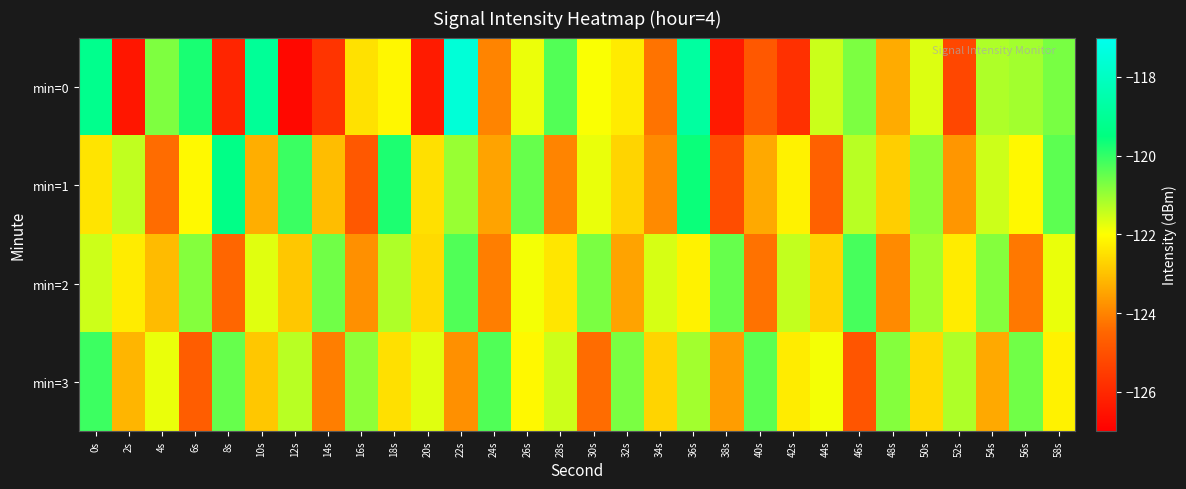

What is the total value across all series at 46s?

-487.1